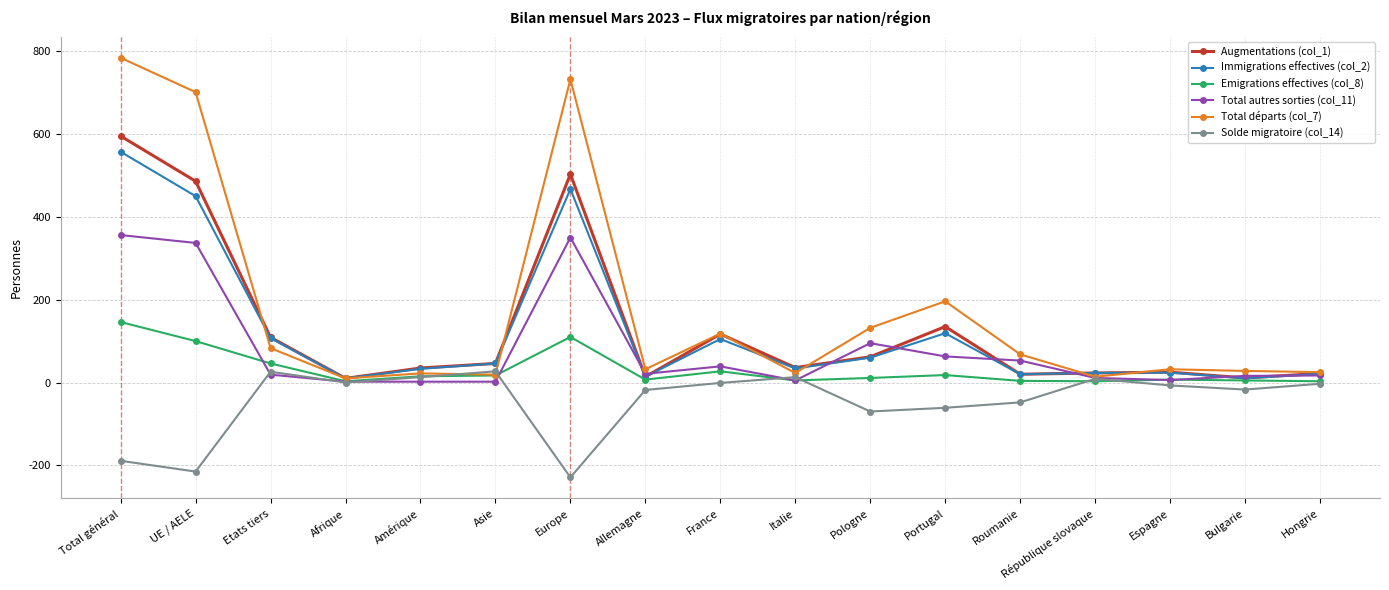

Is this an area chart (filled region under the line)?

No